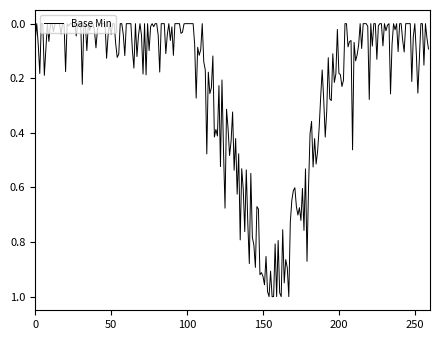

How many lines are shown in the chart?

1